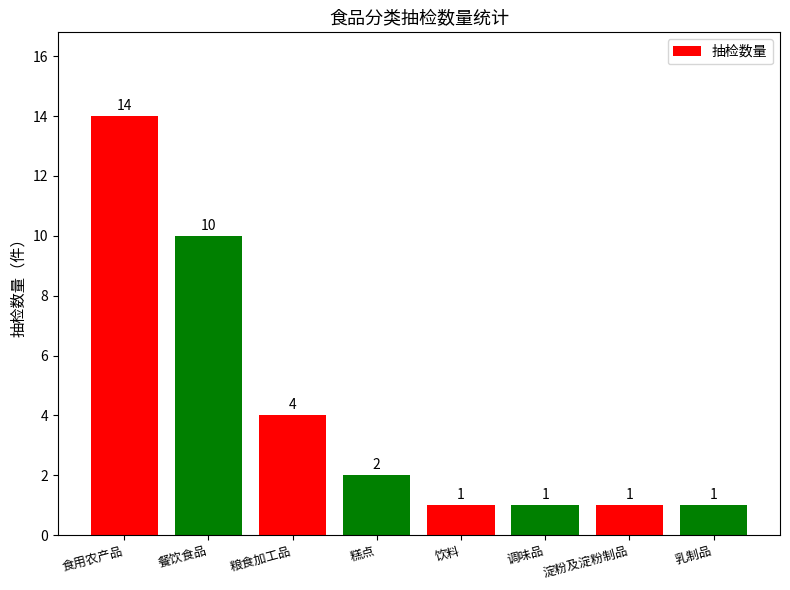

Reading right to left, extract all data points from this chart.

乳制品=1	淀粉及淀粉制品=1	调味品=1	饮料=1	糕点=2	粮食加工品=4	餐饮食品=10	食用农产品=14